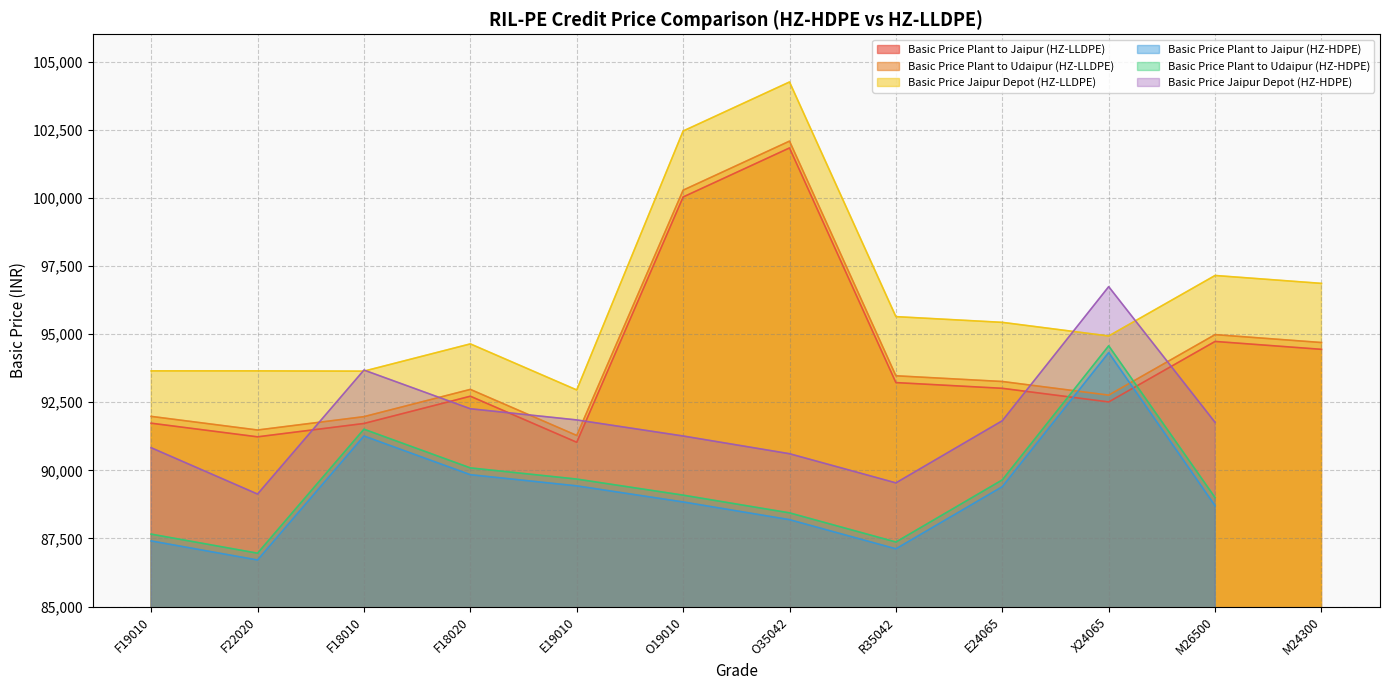

True or false: Basic Price Plant to Udaipur (HZ-LLDPE) has a value of 102080 at O35042.

True